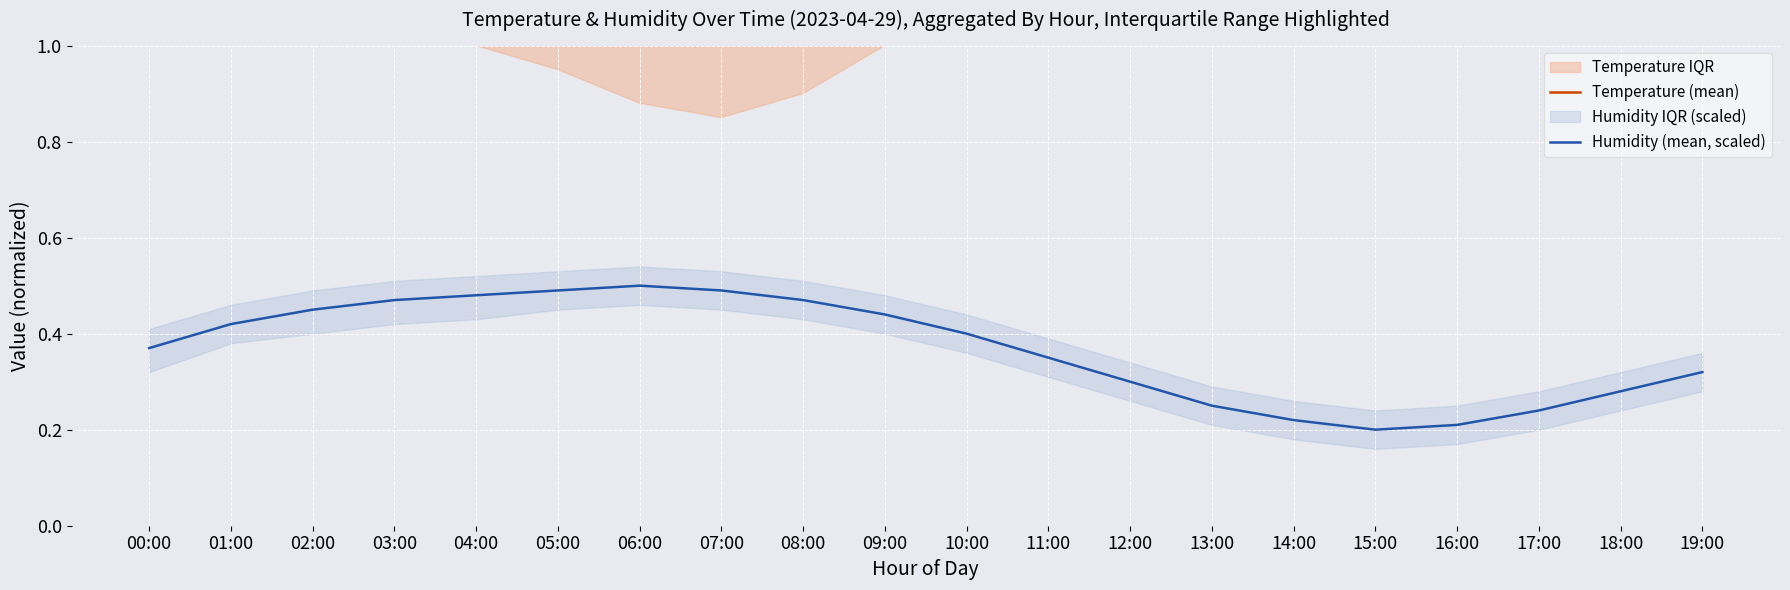

The Humidity (mean, scaled) series shows 0.6 at 10:00. True or false?

False